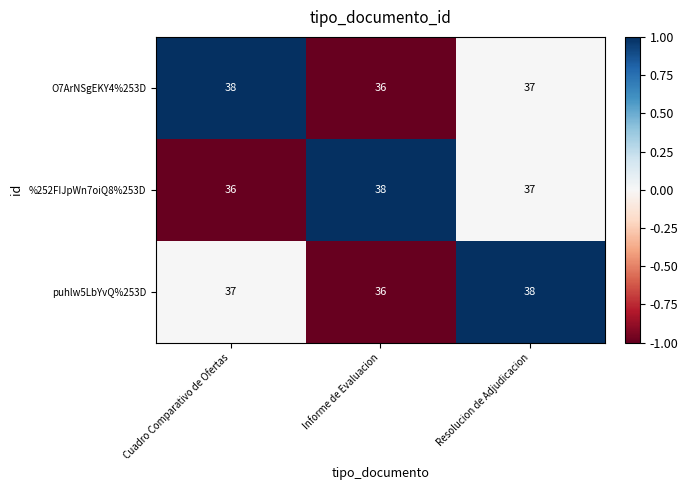

What is the smallest value displayed?

36